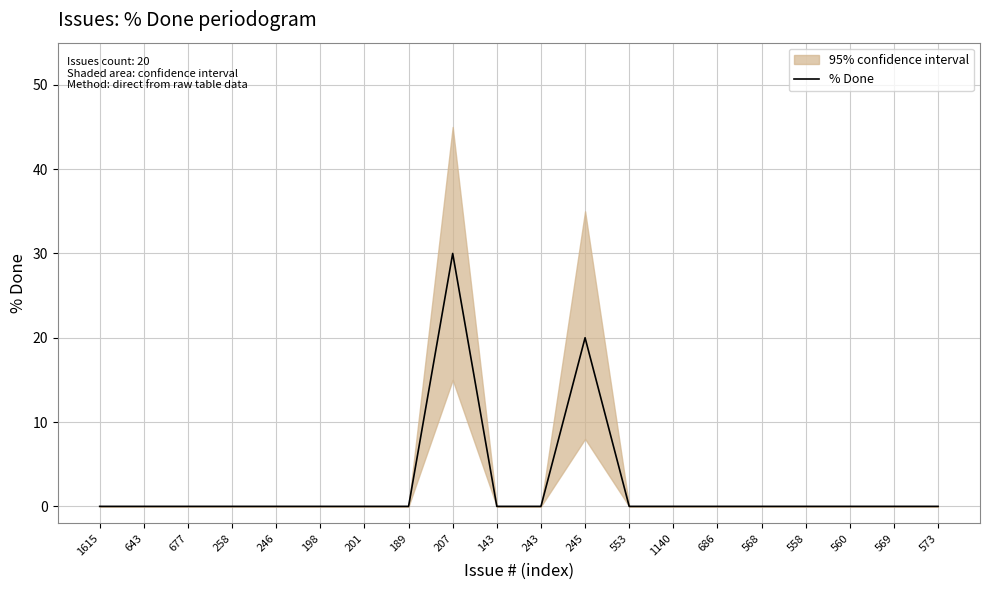

Rank the categories by value from highest to lowest.

207, 245, 1615, 643, 677, 258, 246, 198, 201, 189, 143, 243, 553, 1140, 686, 568, 558, 560, 569, 573